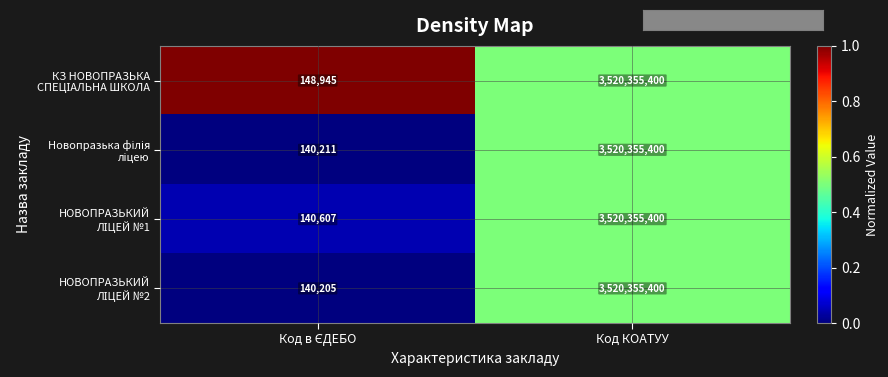

What is the total value across all series at Код КОАТУУ?

14081421600